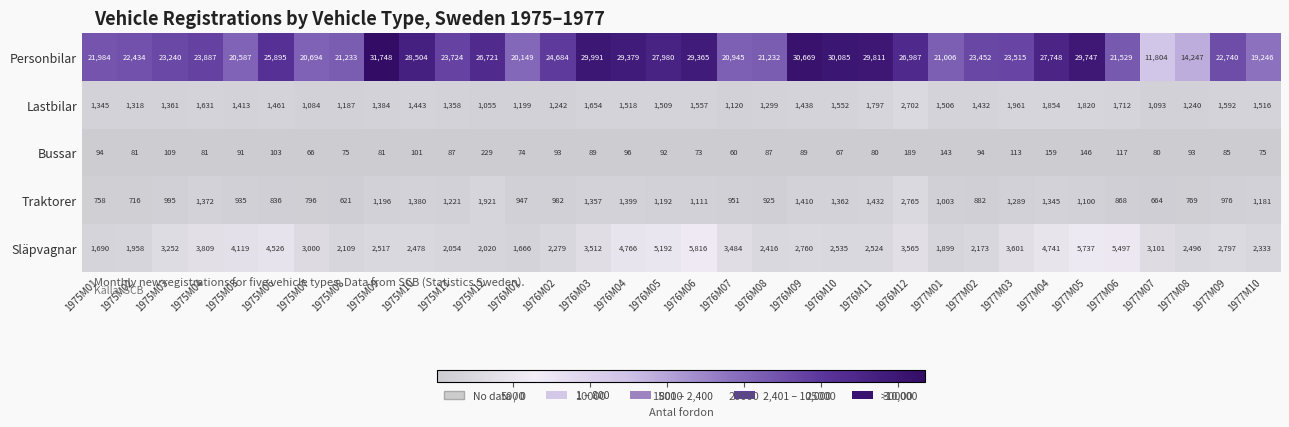

What is the total value across all series at 1975M07?

25640